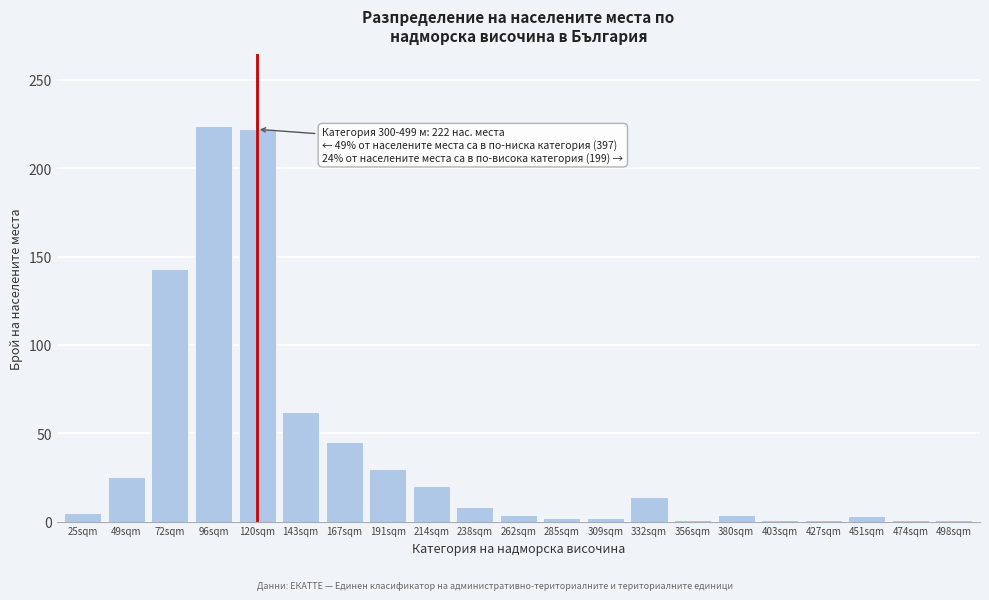

At which label is the value closest to 112?

72sqm